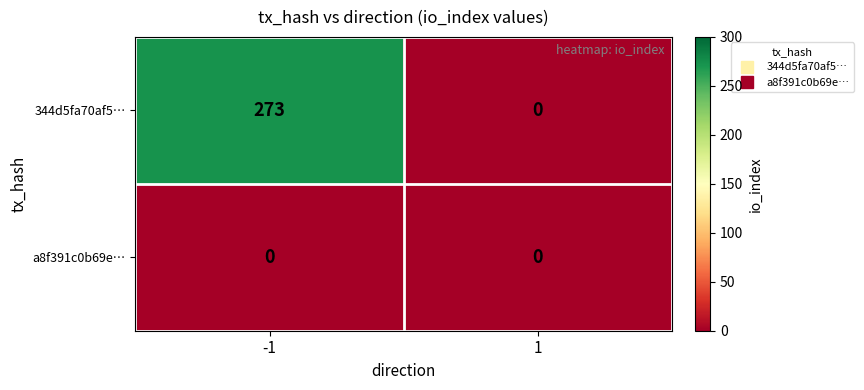

Reading right to left, extract all data points from this chart.

344d5fa70af5…: 1=0	-1=273
a8f391c0b69e…: 1=0	-1=0